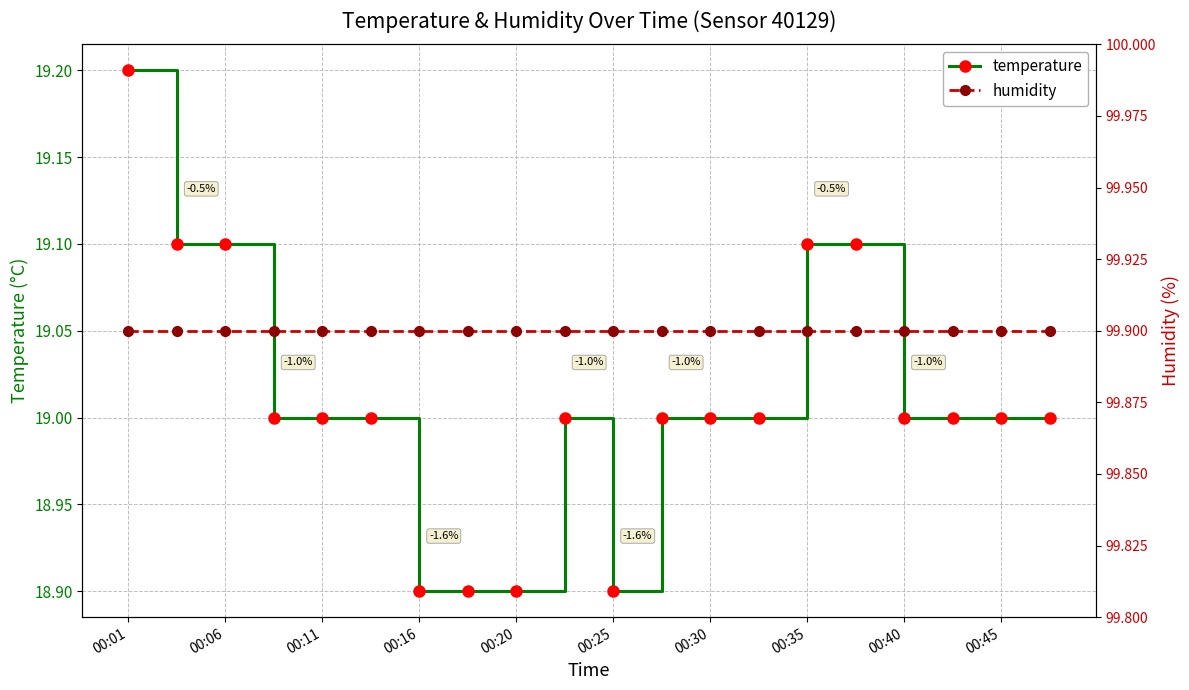

Rank the series by their maximum value, from highest to lowest.

humidity, temperature